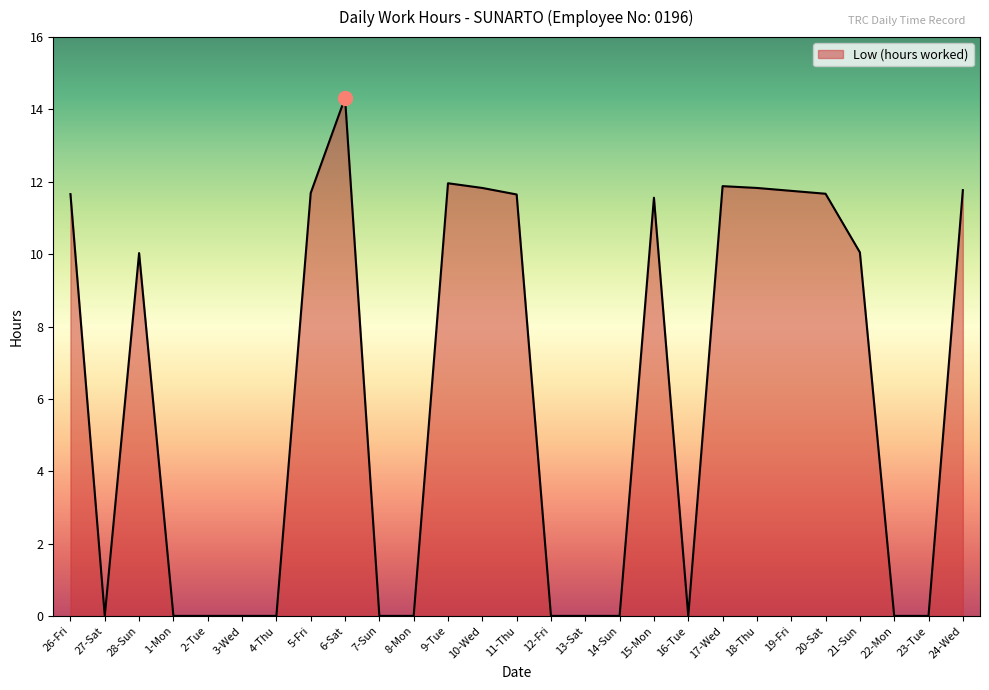

What position from the right is 9-Tue?

16